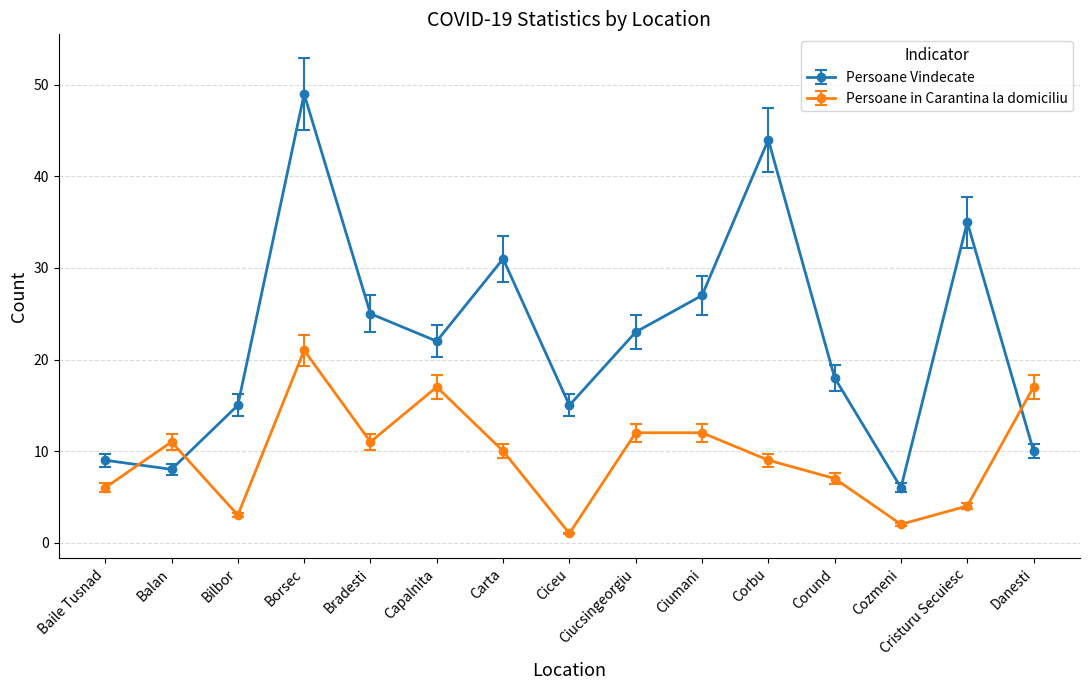

What is the total value across all series at Carta?

41